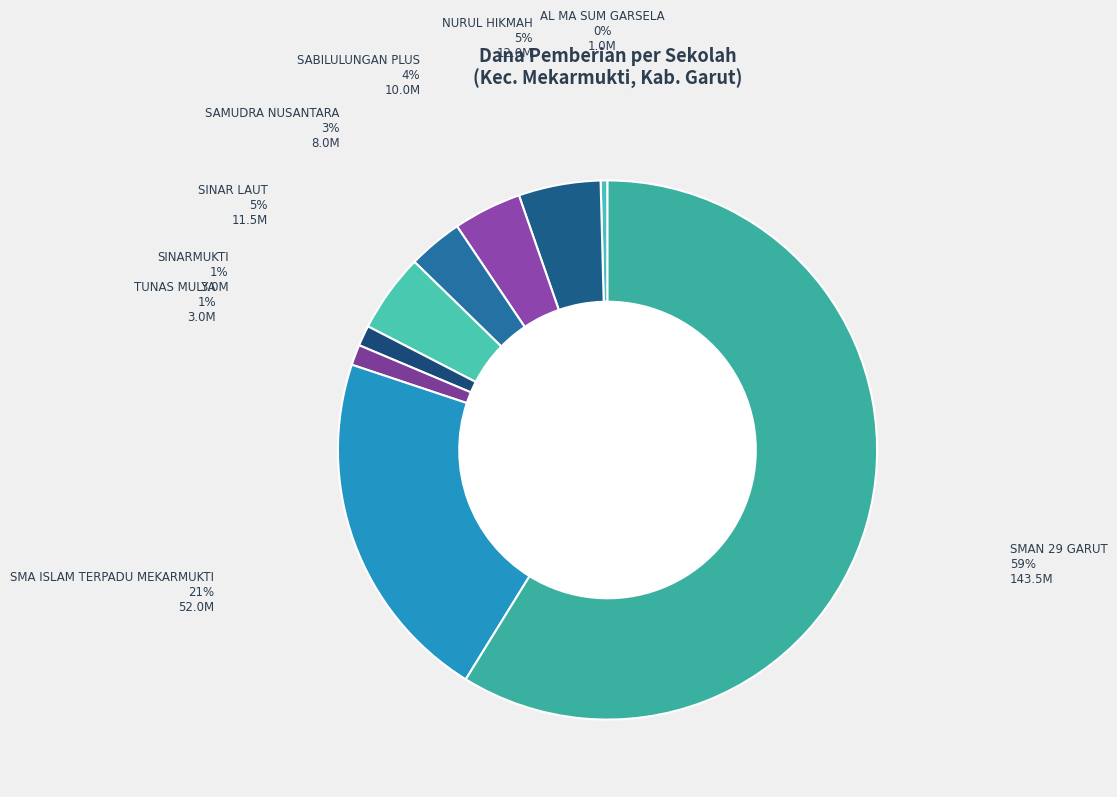

How many segments does this pie chart have?

9